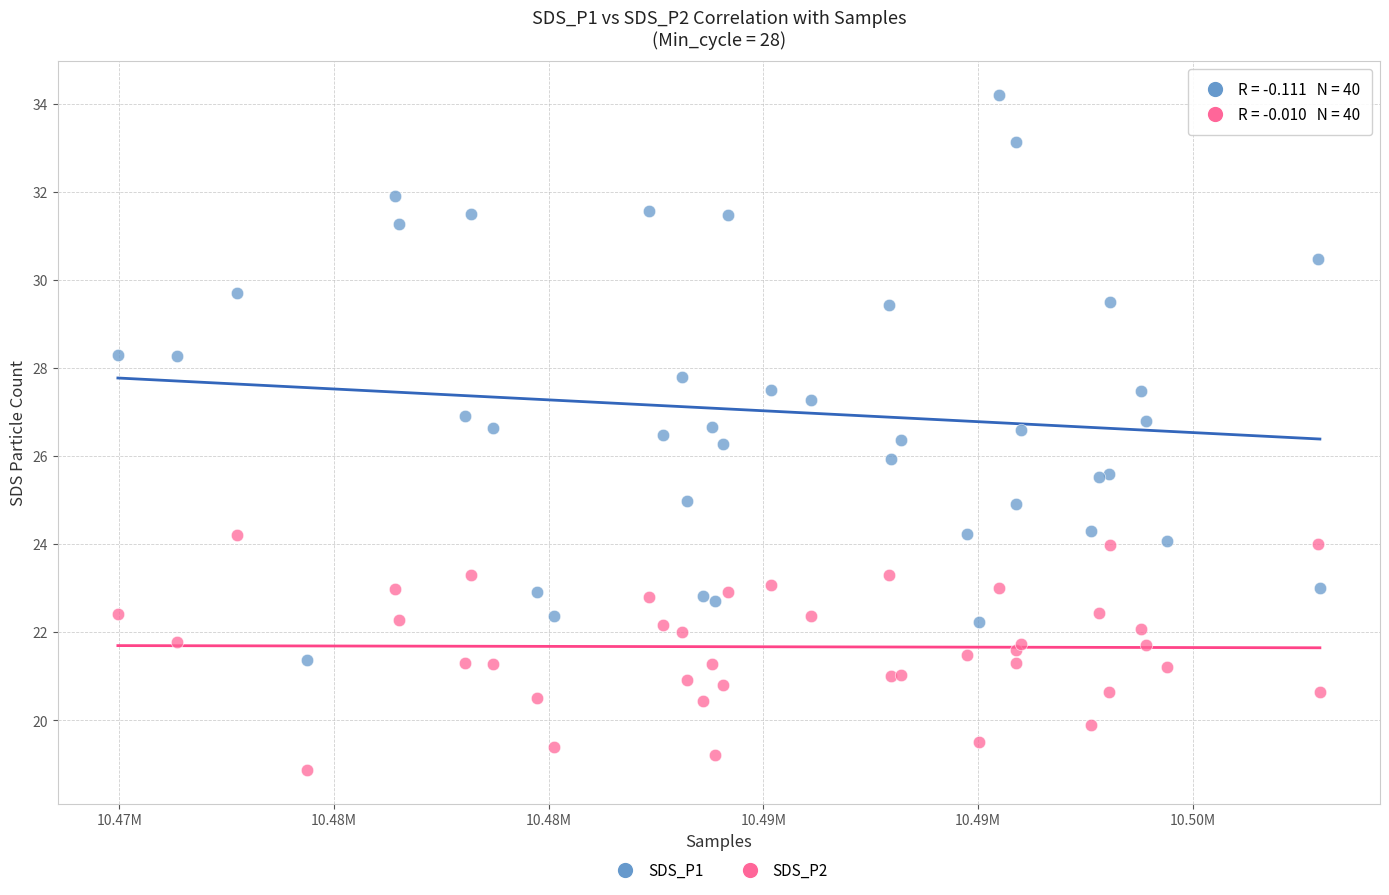

Which series has the largest Y range (max minus min)?

SDS_P1